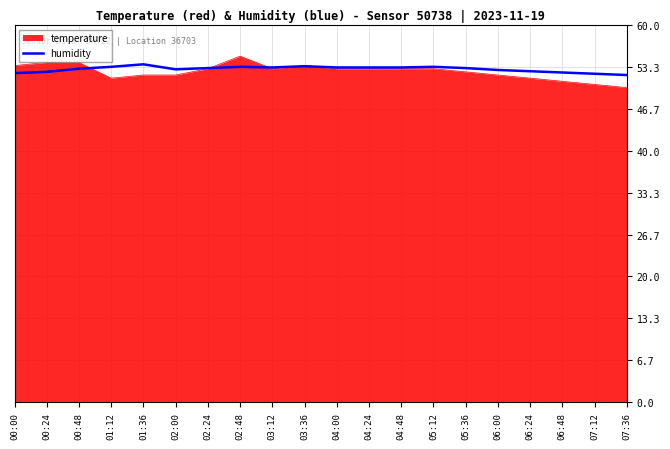

True or false: humidity has a value of 53.1 at 02:24.

True